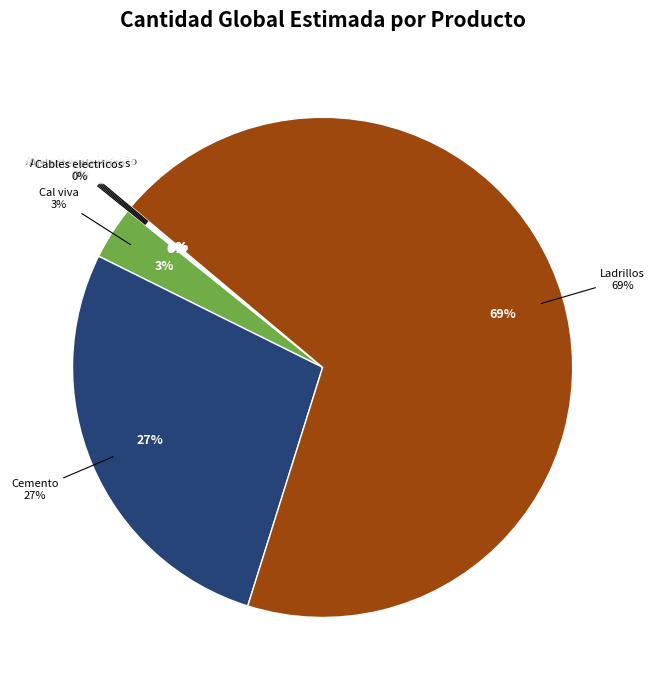

Is it true that Accesorios electricos is 0% of the pie?

True